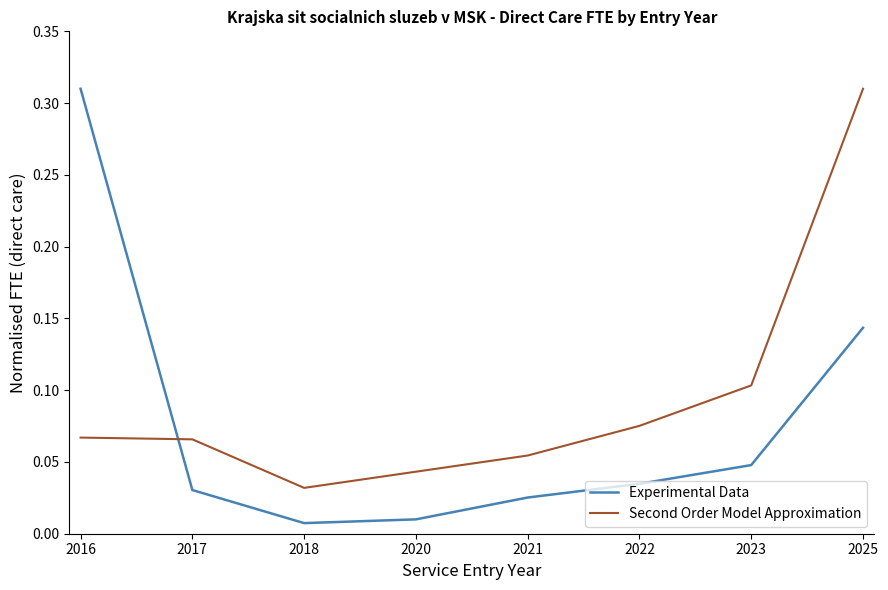

How many times do Second Order Model Approximation and Experimental Data cross each other?

1